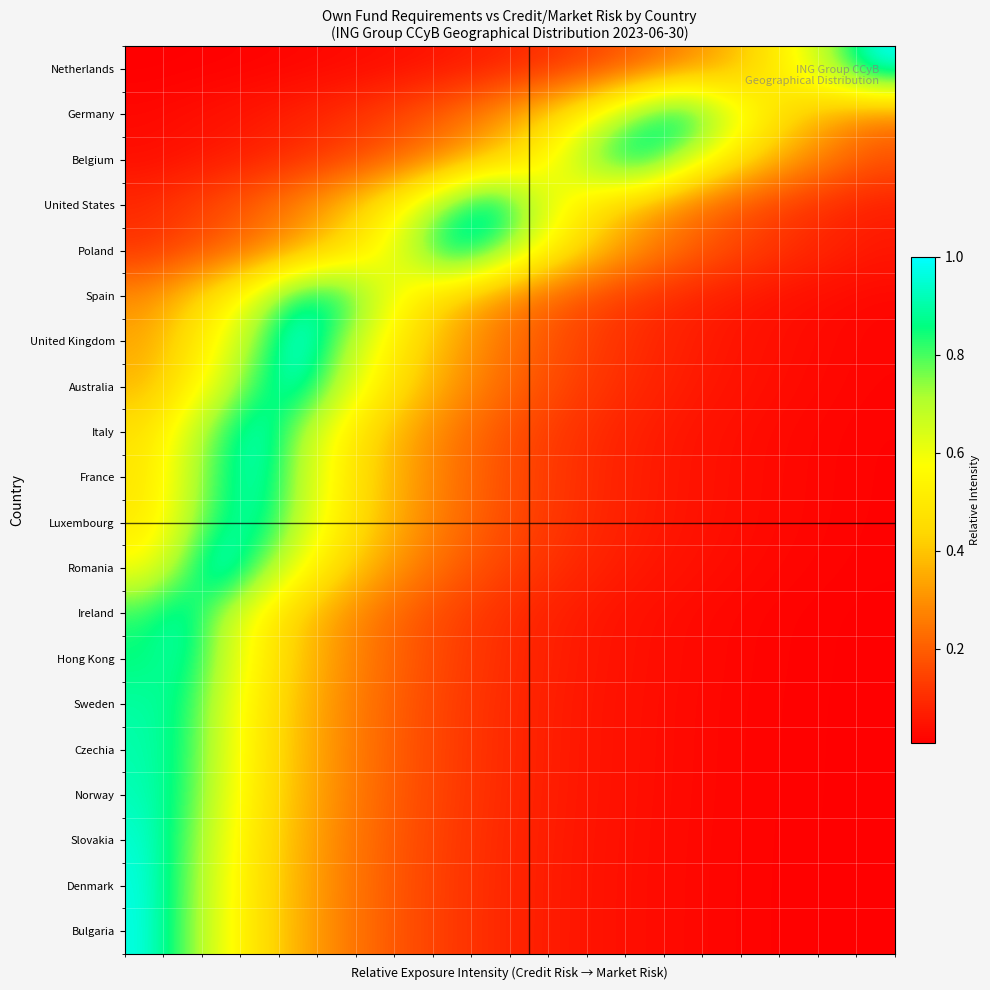

Reading right to left, what are all the values shown in this chart?

Netherlands: 1.0	0.8	0.6	0.5	0.3	0.3	0.2	0.2	0.1	0.1	0.1	0.1	0.0	0.0	0.0	0.0	0.0	0.0	0.0	0.0
Germany: 0.2	0.3	0.4	0.5	0.7	0.9	0.8	0.6	0.5	0.4	0.3	0.2	0.2	0.1	0.1	0.1	0.1	0.0	0.0	0.0
Belgium: 0.2	0.2	0.3	0.4	0.5	0.7	0.9	0.9	0.7	0.5	0.4	0.3	0.2	0.2	0.1	0.1	0.1	0.1	0.0	0.0
United States: 0.1	0.1	0.1	0.2	0.2	0.3	0.3	0.4	0.6	0.7	1.0	0.8	0.6	0.5	0.4	0.3	0.2	0.2	0.1	0.1
Poland: 0.1	0.1	0.1	0.1	0.2	0.2	0.3	0.4	0.5	0.6	0.8	0.9	0.7	0.6	0.4	0.3	0.3	0.2	0.1	0.1
Spain: 0.0	0.0	0.0	0.0	0.1	0.1	0.1	0.1	0.2	0.2	0.3	0.4	0.5	0.7	0.9	0.9	0.7	0.5	0.4	0.3
United Kingdom: 0.0	0.0	0.0	0.0	0.1	0.1	0.1	0.1	0.2	0.2	0.3	0.4	0.5	0.6	0.8	1.0	0.8	0.6	0.5	0.3
Australia: 0.0	0.0	0.0	0.0	0.1	0.1	0.1	0.1	0.1	0.2	0.2	0.3	0.4	0.5	0.7	0.9	0.8	0.6	0.5	0.4
Italy: 0.0	0.0	0.0	0.0	0.0	0.1	0.1	0.1	0.1	0.1	0.2	0.3	0.3	0.4	0.6	0.7	0.9	0.8	0.6	0.5
France: 0.0	0.0	0.0	0.0	0.0	0.1	0.1	0.1	0.1	0.1	0.2	0.2	0.3	0.4	0.5	0.7	0.9	0.8	0.6	0.5
Luxembourg: 0.0	0.0	0.0	0.0	0.0	0.0	0.1	0.1	0.1	0.1	0.2	0.2	0.3	0.4	0.5	0.7	0.9	0.9	0.7	0.5
Romania: 0.0	0.0	0.0	0.0	0.0	0.0	0.1	0.1	0.1	0.1	0.2	0.2	0.3	0.4	0.5	0.6	0.8	1.0	0.8	0.6
Ireland: 0.0	0.0	0.0	0.0	0.0	0.0	0.0	0.1	0.1	0.1	0.1	0.1	0.2	0.2	0.3	0.4	0.5	0.7	0.9	0.8
Hong Kong: 0.0	0.0	0.0	0.0	0.0	0.0	0.0	0.0	0.1	0.1	0.1	0.1	0.2	0.2	0.3	0.4	0.5	0.7	0.9	0.9
Sweden: 0.0	0.0	0.0	0.0	0.0	0.0	0.0	0.0	0.1	0.1	0.1	0.1	0.2	0.2	0.3	0.4	0.5	0.7	0.9	0.9
Czechia: 0.0	0.0	0.0	0.0	0.0	0.0	0.0	0.0	0.1	0.1	0.1	0.1	0.2	0.2	0.3	0.4	0.5	0.7	0.8	0.9
Norway: 0.0	0.0	0.0	0.0	0.0	0.0	0.0	0.0	0.1	0.1	0.1	0.1	0.2	0.2	0.3	0.4	0.5	0.6	0.8	0.9
Slovakia: 0.0	0.0	0.0	0.0	0.0	0.0	0.0	0.0	0.1	0.1	0.1	0.1	0.2	0.2	0.3	0.4	0.5	0.6	0.8	0.9
Denmark: 0.0	0.0	0.0	0.0	0.0	0.0	0.0	0.0	0.1	0.1	0.1	0.1	0.2	0.2	0.3	0.4	0.5	0.6	0.8	1.0
Bulgaria: 0.0	0.0	0.0	0.0	0.0	0.0	0.0	0.0	0.1	0.1	0.1	0.1	0.2	0.2	0.3	0.4	0.5	0.6	0.8	1.0